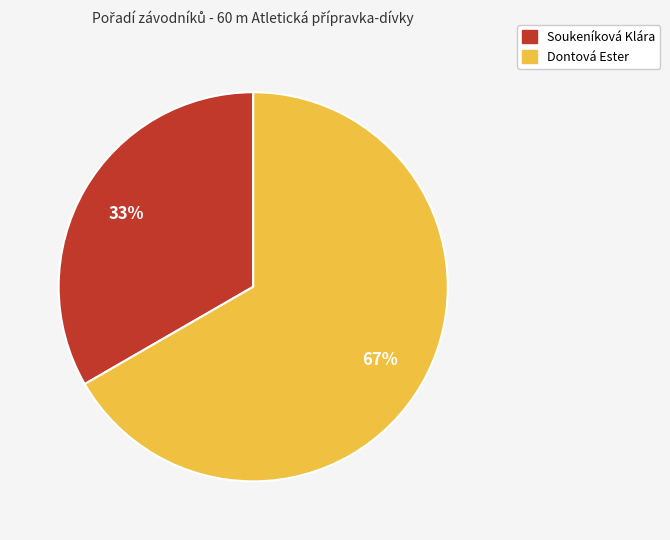

To the nearest percent, what is the combined percentage of Dontová Ester and Soukeníková Klára?

100%